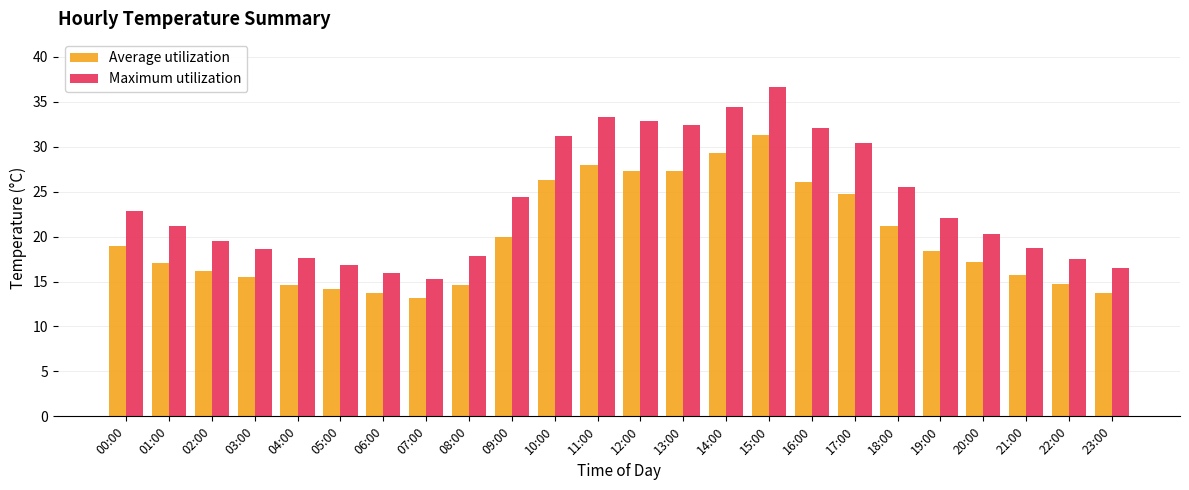

What is the approximate value of Maximum utilization at 15:00?

36.6